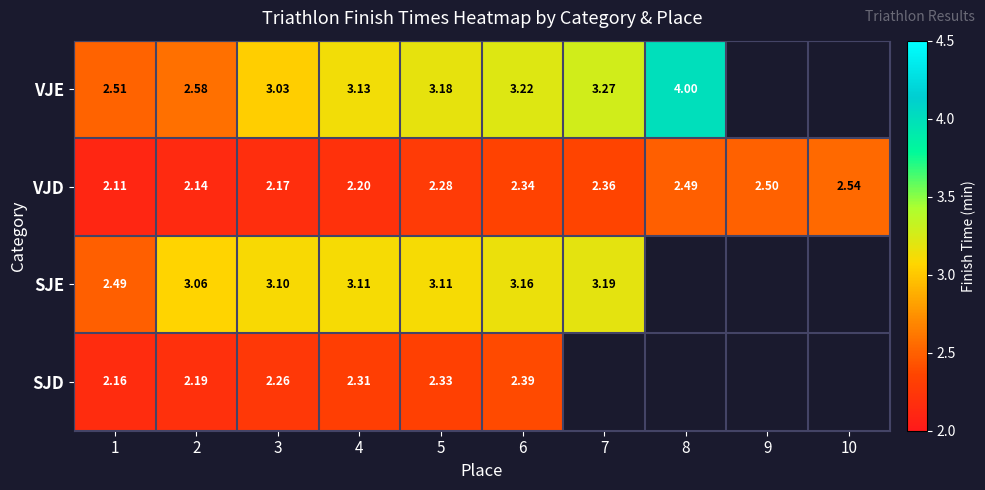

Which label corresponds to the smallest value in the chart?

1